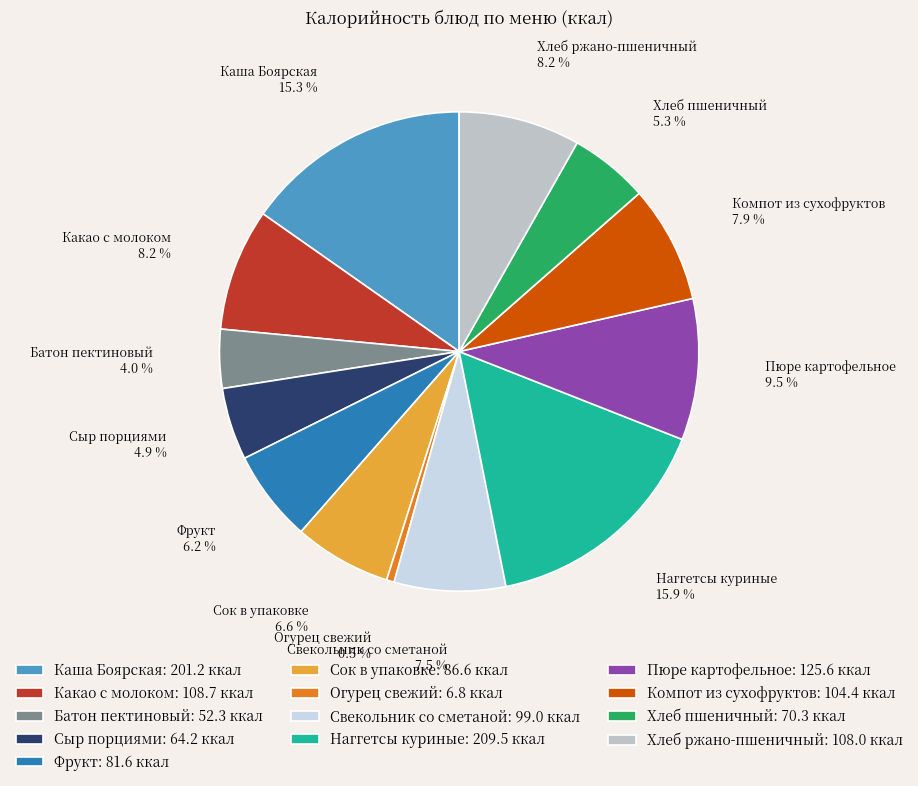

What is the smallest slice in the pie chart?

Огурец свежий